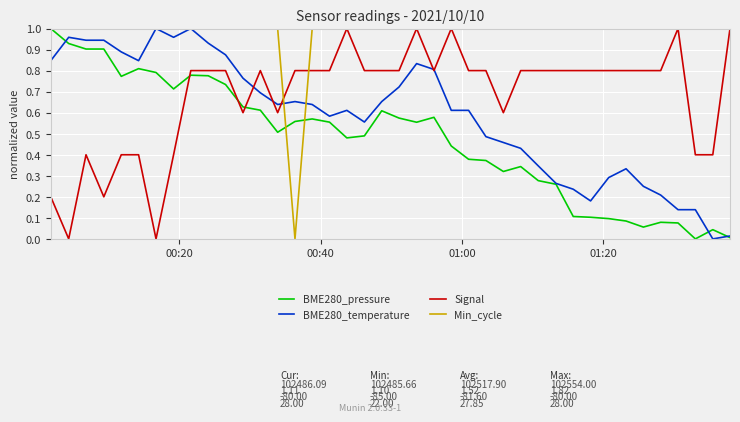

Which series has the largest total across all categories?

Min_cycle